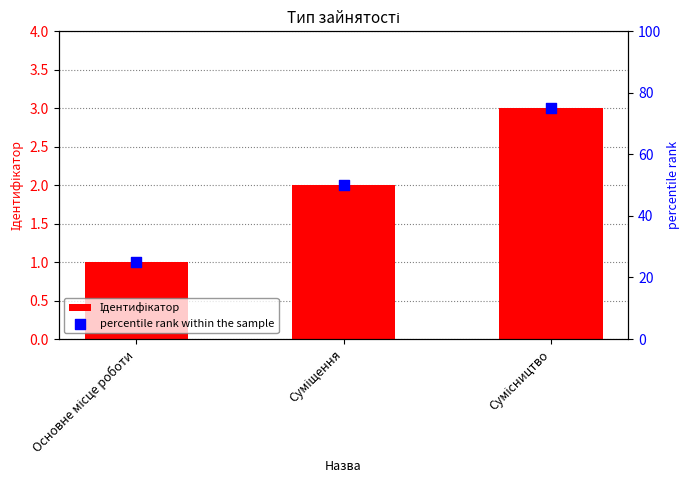

What are all the series names shown in the legend?

Ідентифікатор, percentile rank within the sample